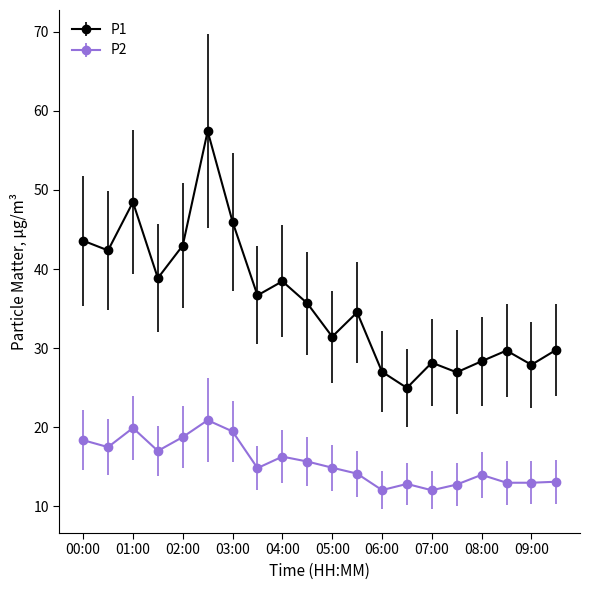

What is the value of the P1 point at the 9th from the left?

38.5